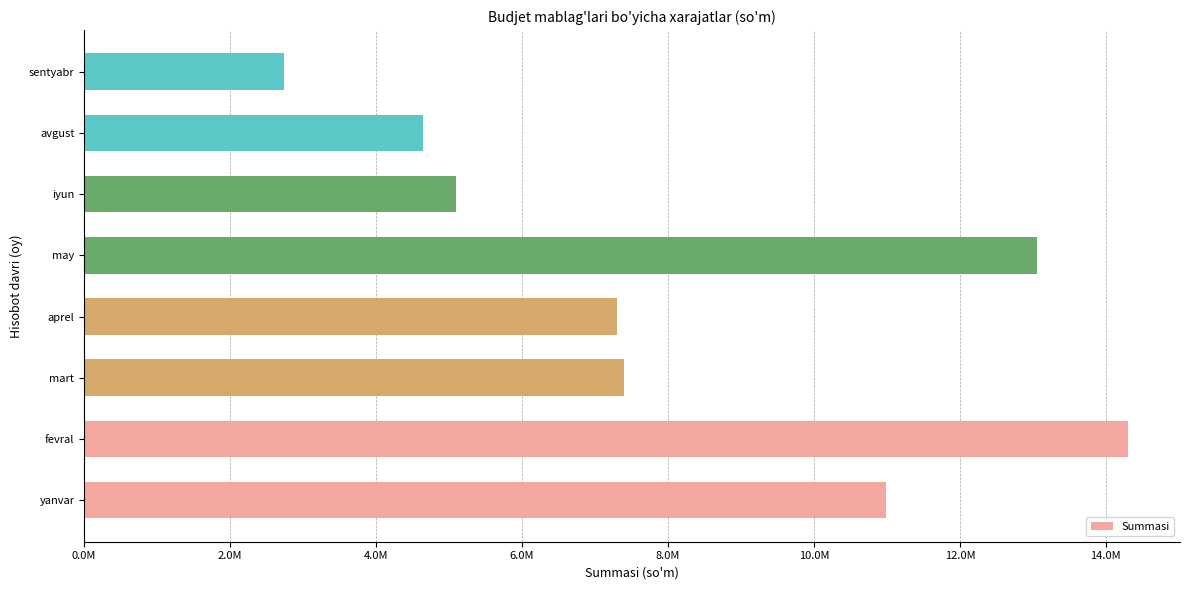

At which label is the value closest to 8519723?

mart